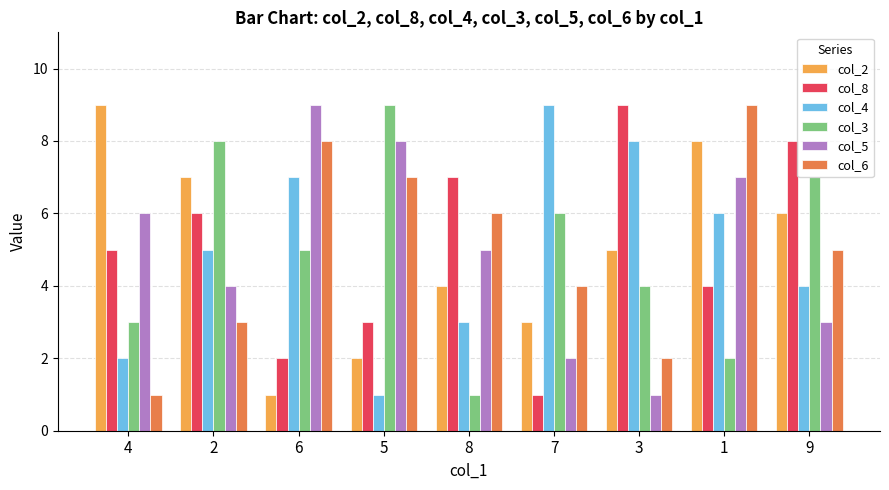

Reading left to right, list all the values displayed in this chart.

col_2: 9	7	1	2	4	3	5	8	6
col_8: 5	6	2	3	7	1	9	4	8
col_4: 2	5	7	1	3	9	8	6	4
col_3: 3	8	5	9	1	6	4	2	7
col_5: 6	4	9	8	5	2	1	7	3
col_6: 1	3	8	7	6	4	2	9	5